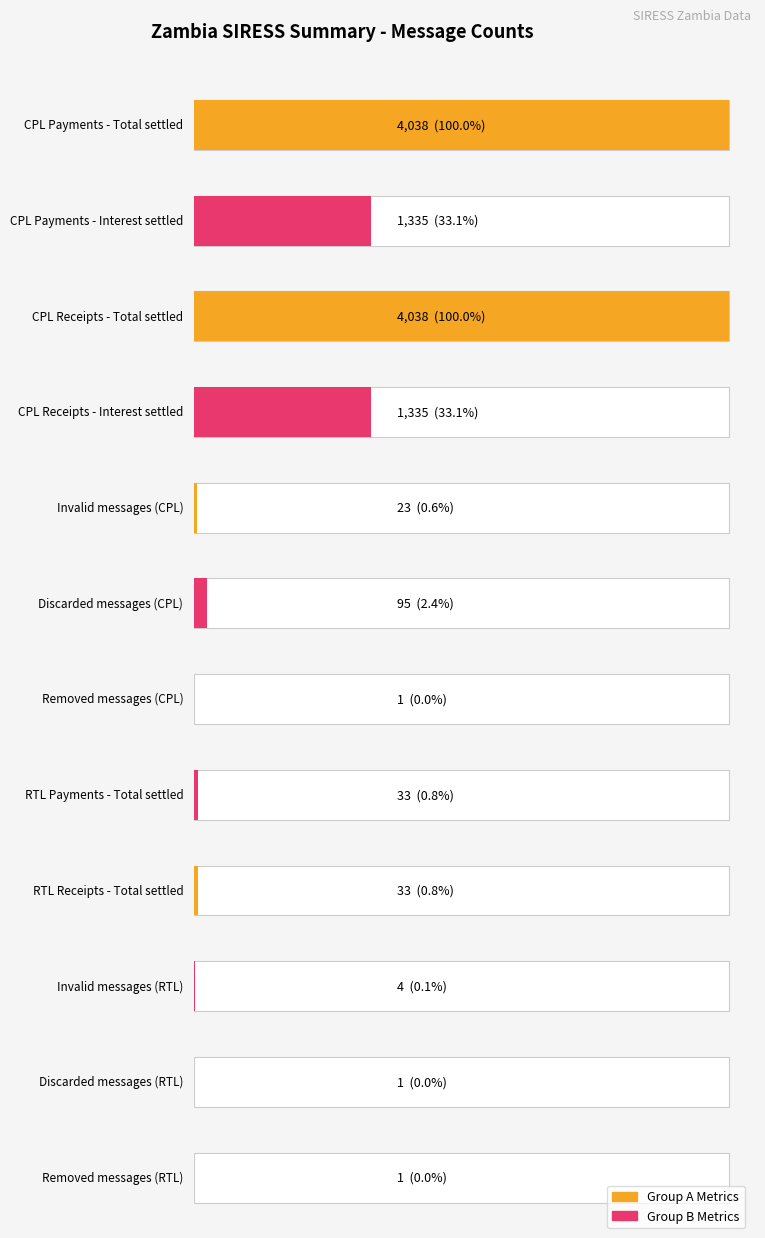

What is the smallest value displayed?

1